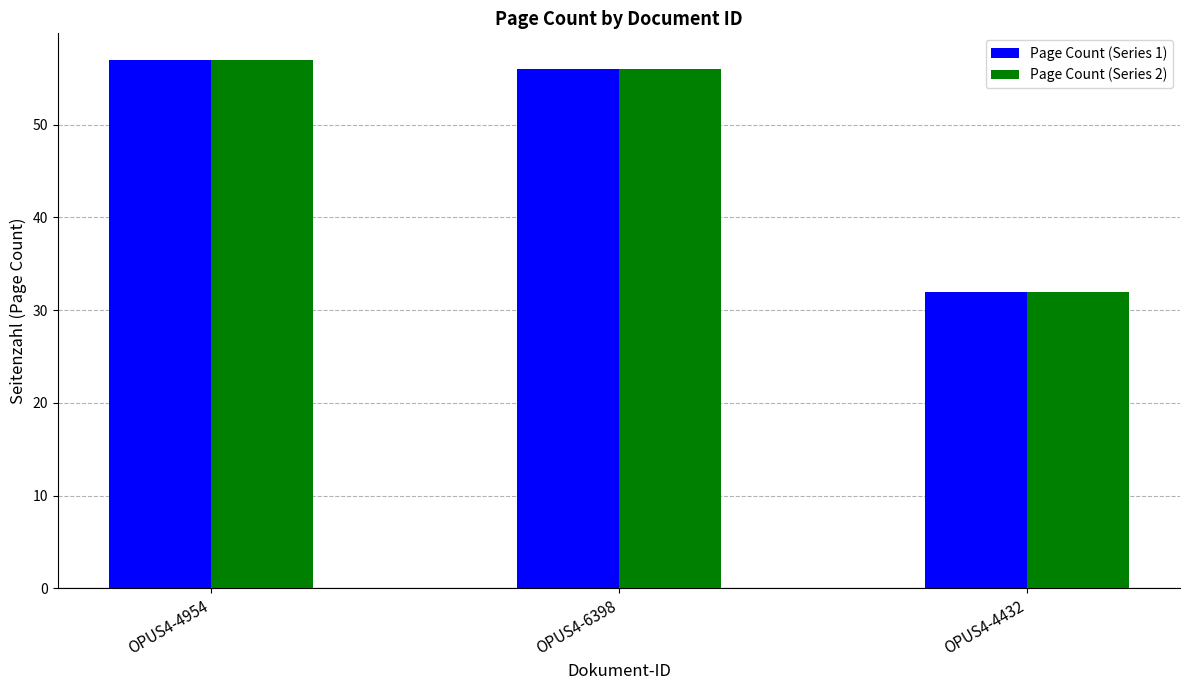

At which category is the sum across all series the highest?

OPUS4-4954